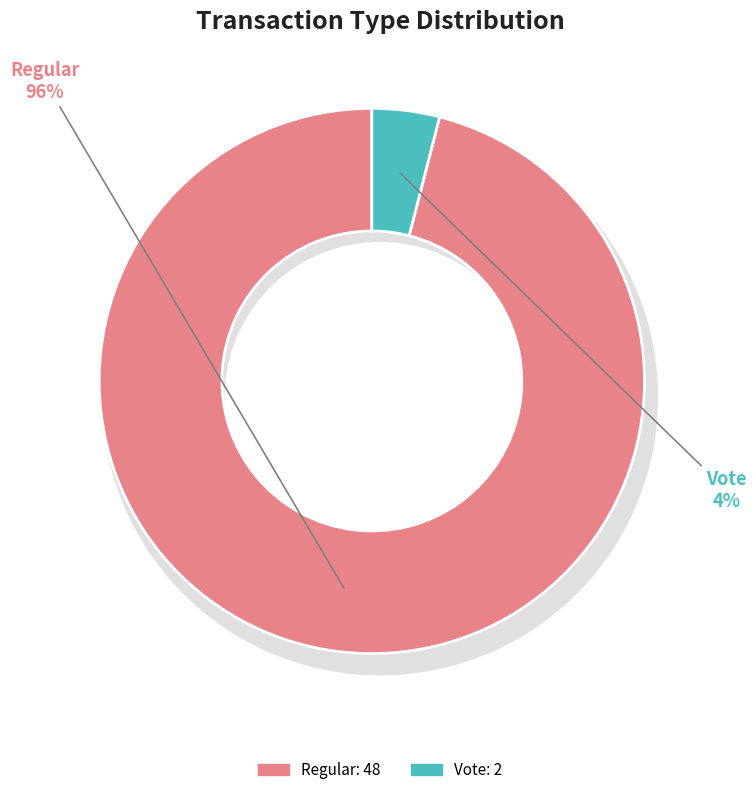

Does any single category account for the majority?

Yes